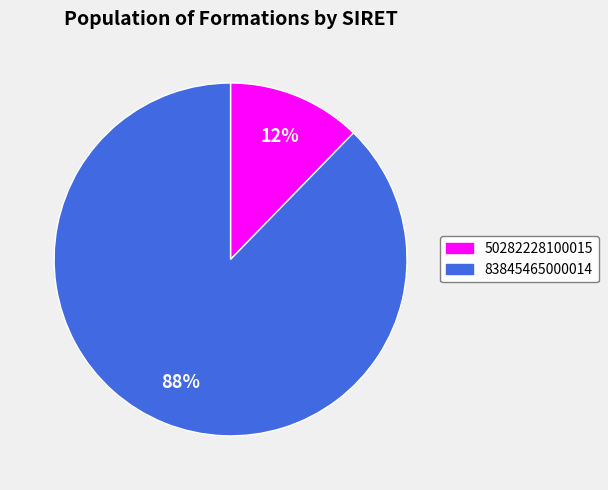

What percentage is the 83845465000014 slice, to the nearest percent?

88%